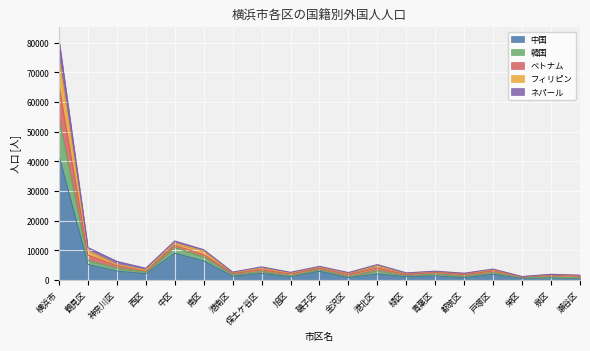

True or false: フィリピン and ネパール cross at least once.

False